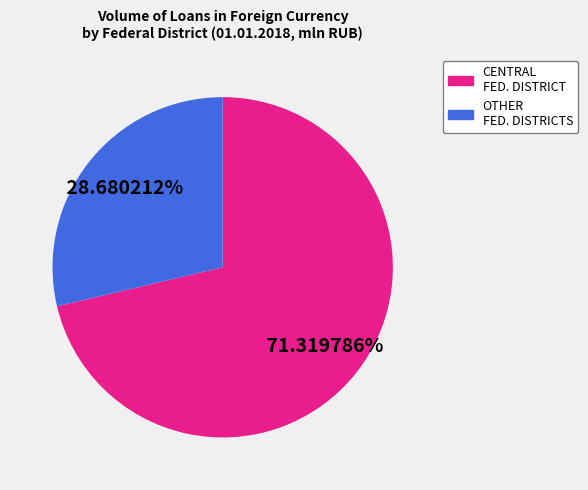

Is there any slice that represents more than half of the pie?

Yes